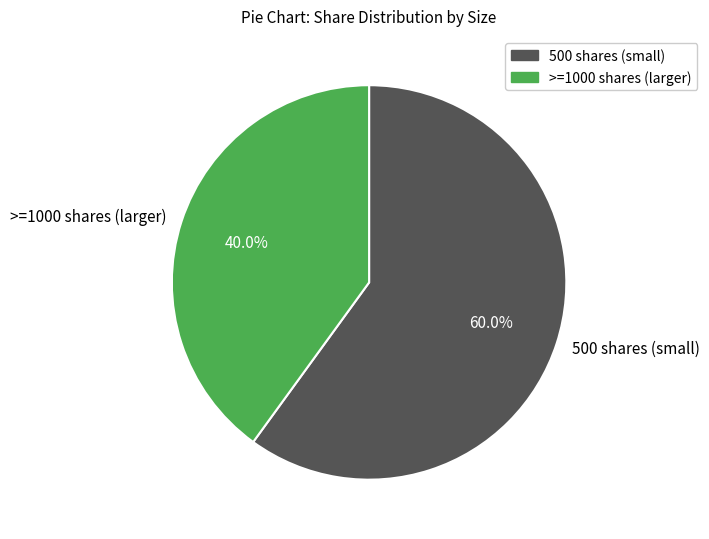

Which slice represents more than half of the pie?

500 shares (small)